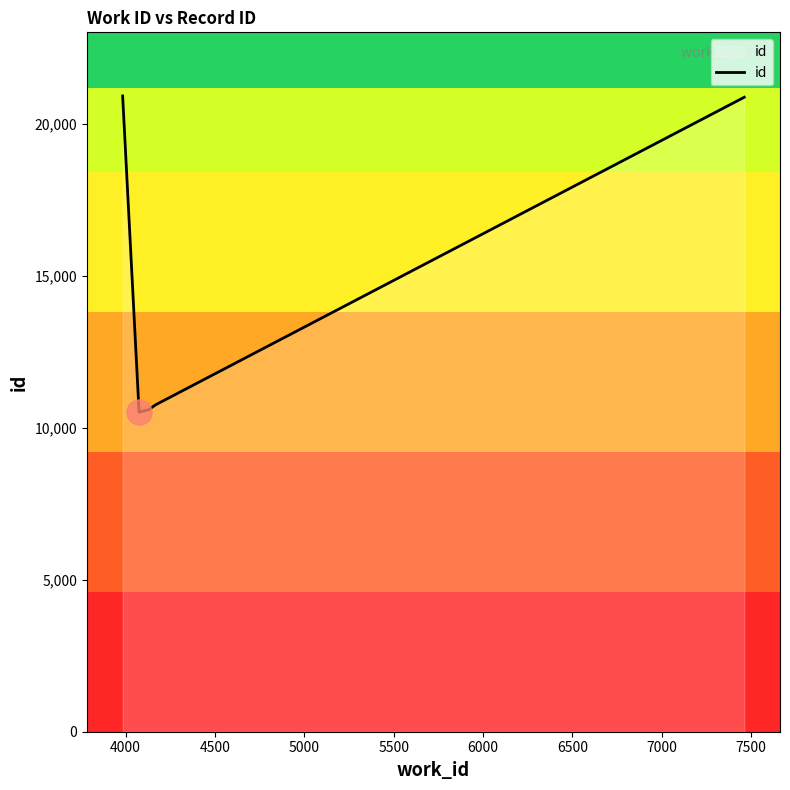

Count the number of data series in this chart.

1